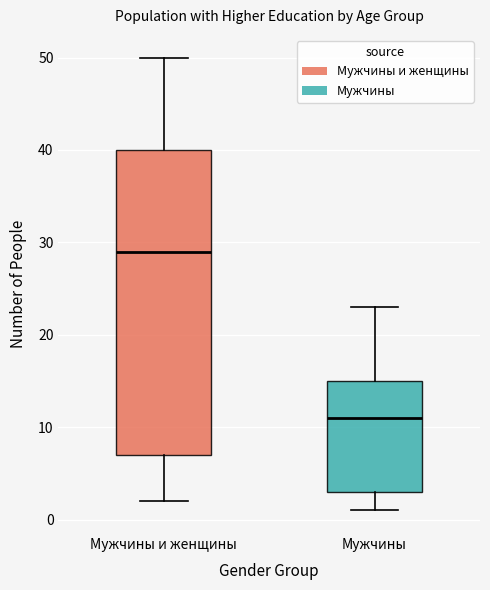

Which box is the tallest, from its lower edge to its upper edge?

Мужчины и женщины